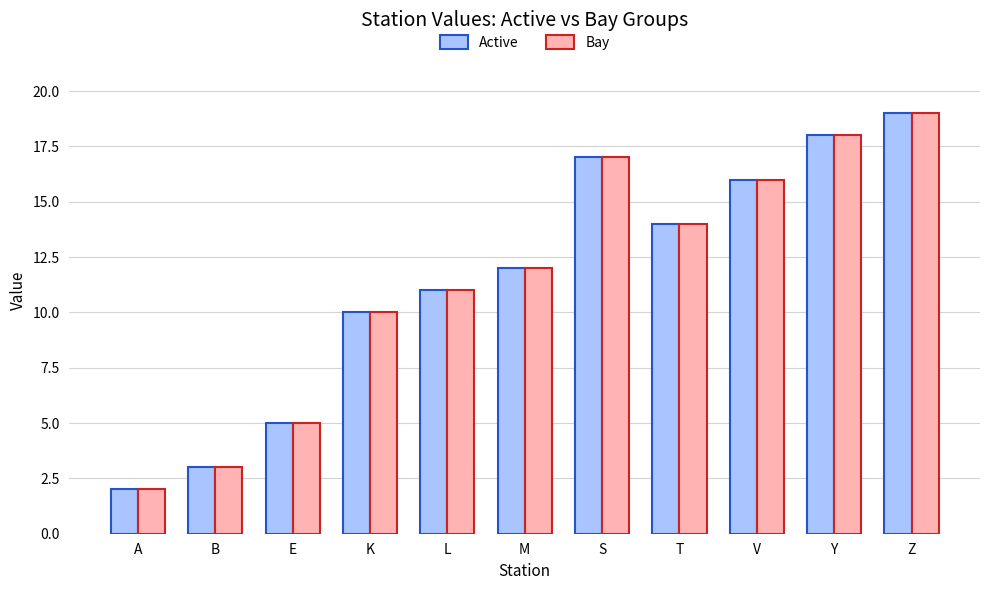

List the labels in order of Bay value, largest first.

Z, Y, S, V, T, M, L, K, E, B, A